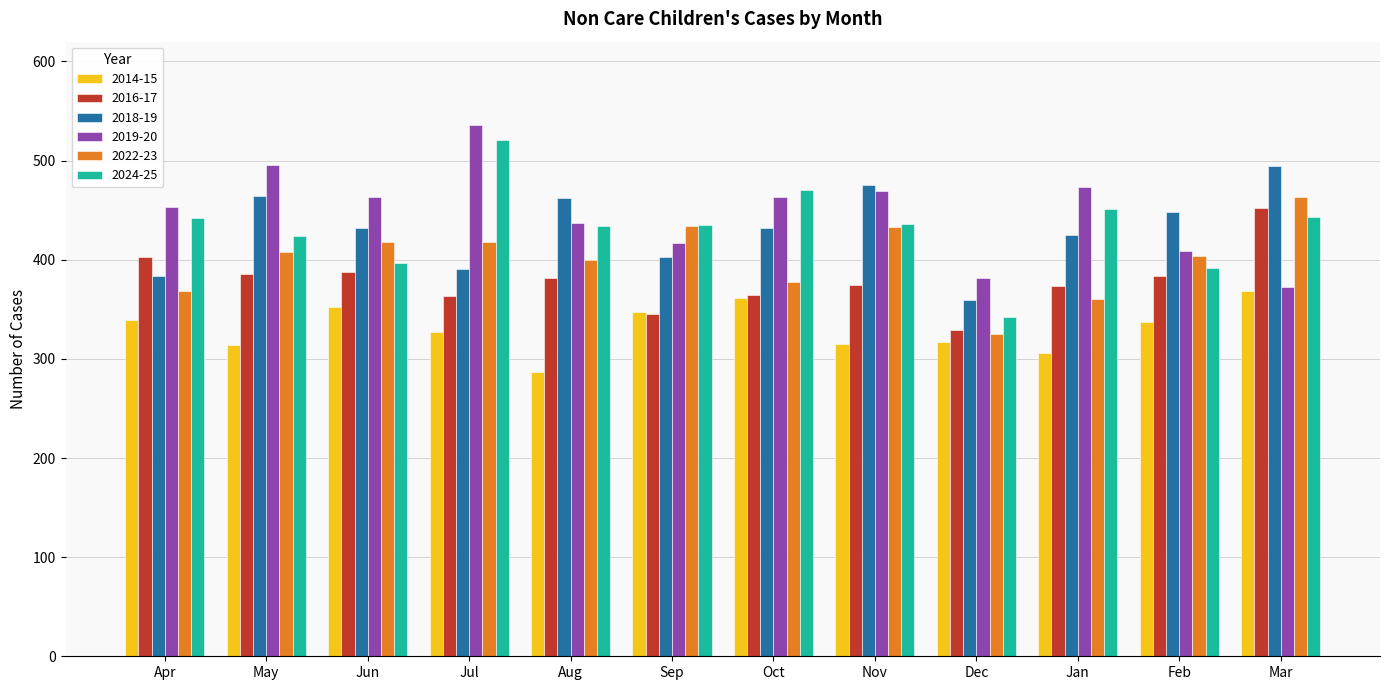

Is the value of 2024-25 at Oct greater than the value of 2022-23 at Jan?

Yes